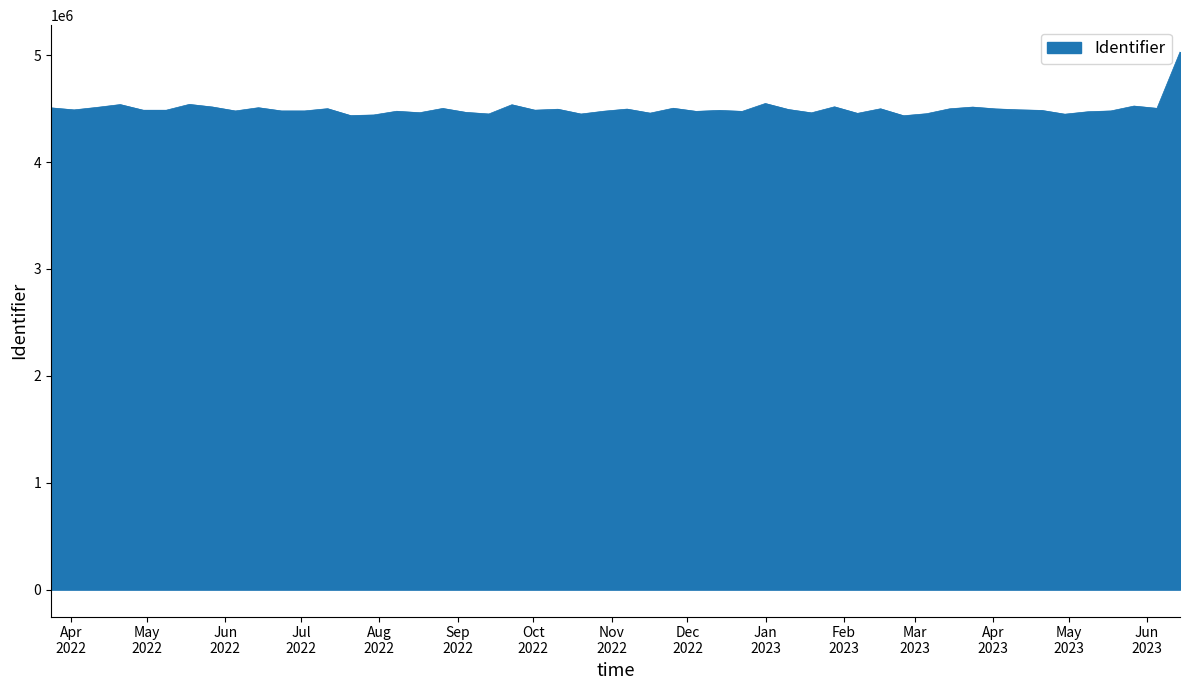

What is the minimum value shown in the chart?

4433101.1